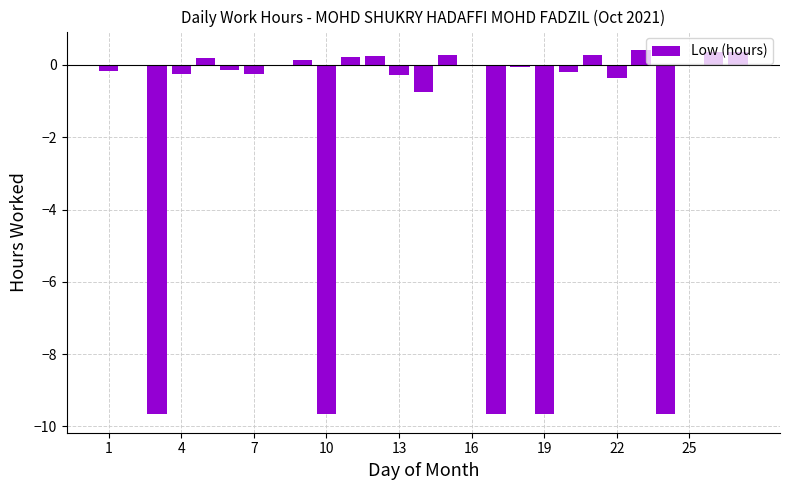

What is the greatest value displayed?

0.4